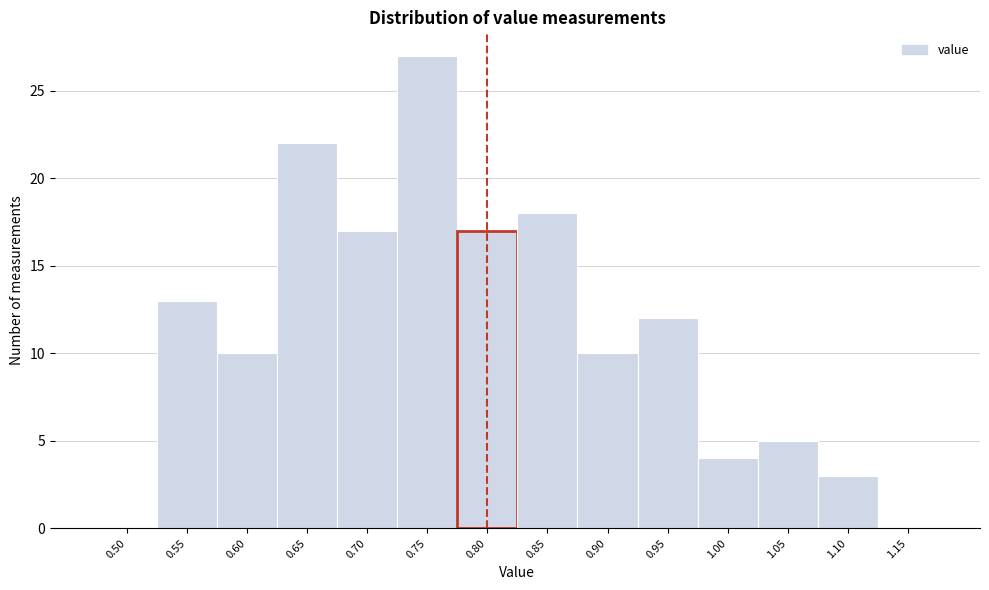

Reading left to right, list all the values displayed in this chart.

0.50=0	0.55=13	0.60=10	0.65=22	0.70=17	0.75=27	0.80=17	0.85=18	0.90=10	0.95=12	1.00=4	1.05=5	1.10=3	1.15=0